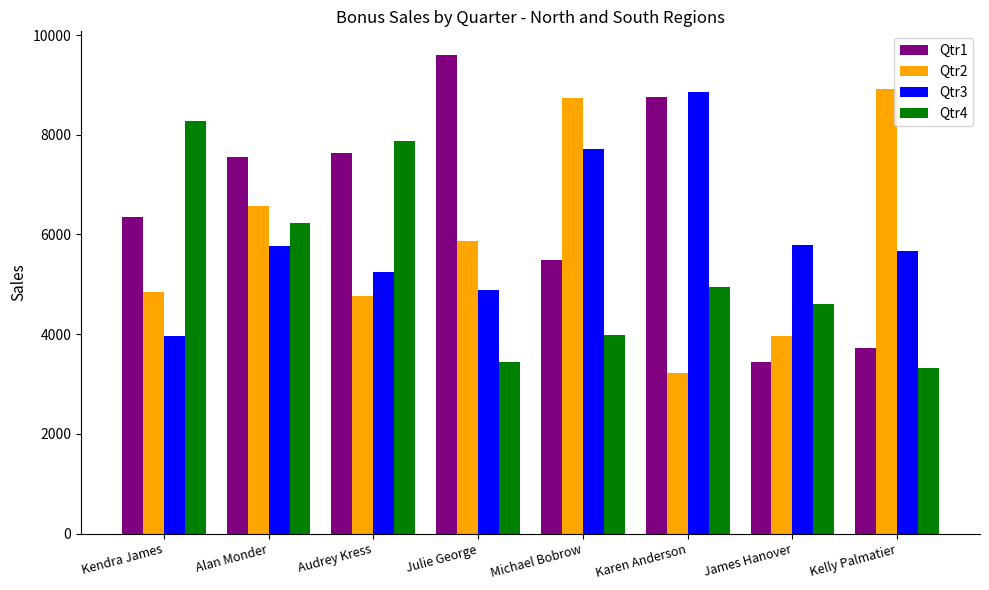

What is the difference between the Qtr1 values at Karen Anderson and Michael Bobrow?

3272